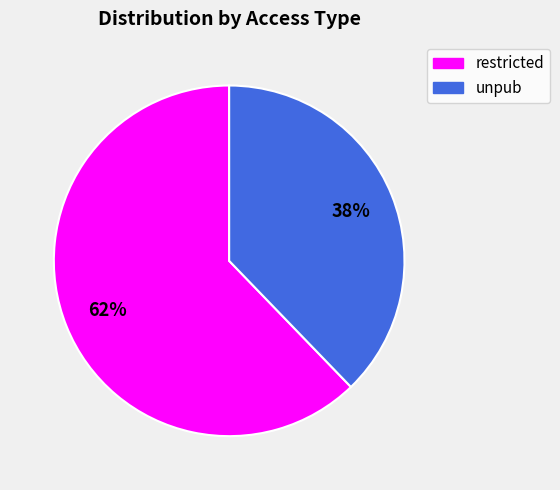

Which slice is the smallest?

unpub